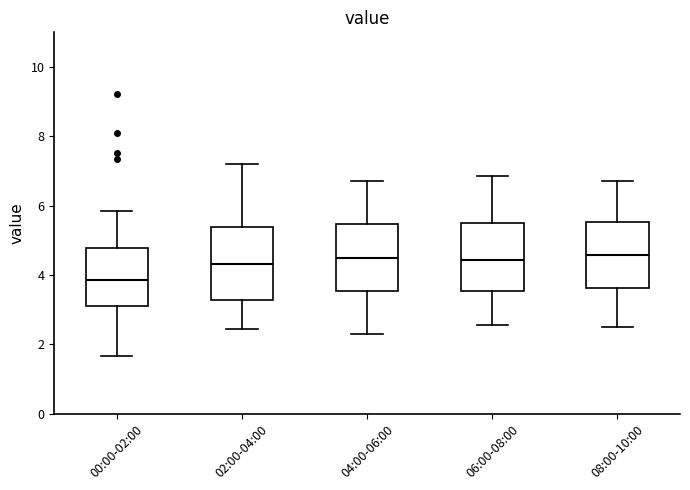

Reading left to right, transcribe this box plot: for each box, give where its median line is, the range the box spans, and where its two whiskers end, as read against the y-axis. The values are not printed on the chart, so give them approximately, as read against the axis.

00:00-02:00: median 3.8, box 3.2 to 4.8, whiskers 1.6 to 5.8
02:00-04:00: median 4.4, box 3.2 to 5.4, whiskers 2.4 to 7.2
04:00-06:00: median 4.6, box 3.6 to 5.4, whiskers 2.4 to 6.8
06:00-08:00: median 4.4, box 3.6 to 5.4, whiskers 2.6 to 6.8
08:00-10:00: median 4.6, box 3.6 to 5.6, whiskers 2.6 to 6.8